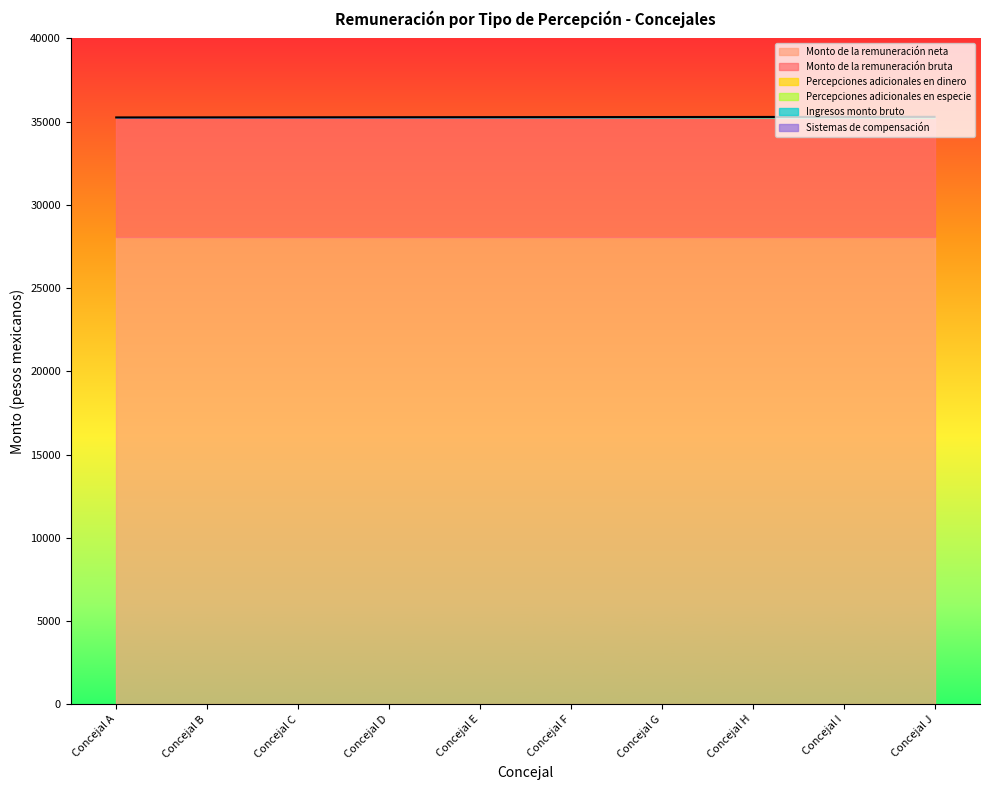

Does the chart display data point markers on the line(s)?

No